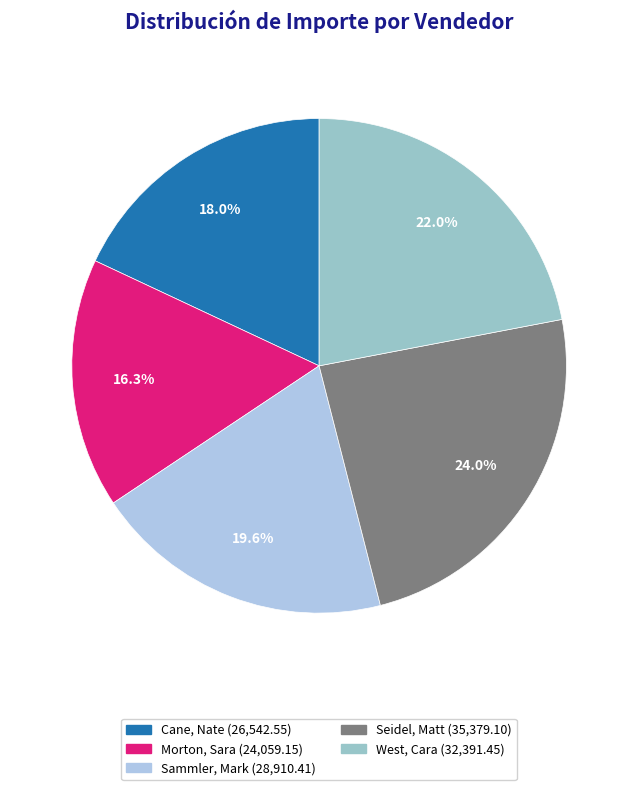

How many segments does this pie chart have?

5